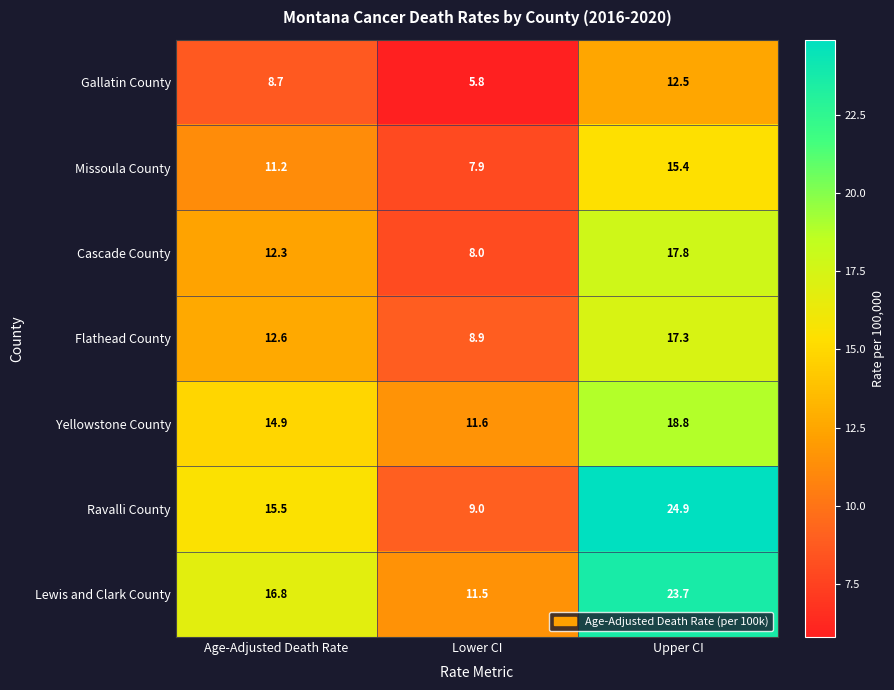

Which series has the largest range (max minus min)?

Ravalli County